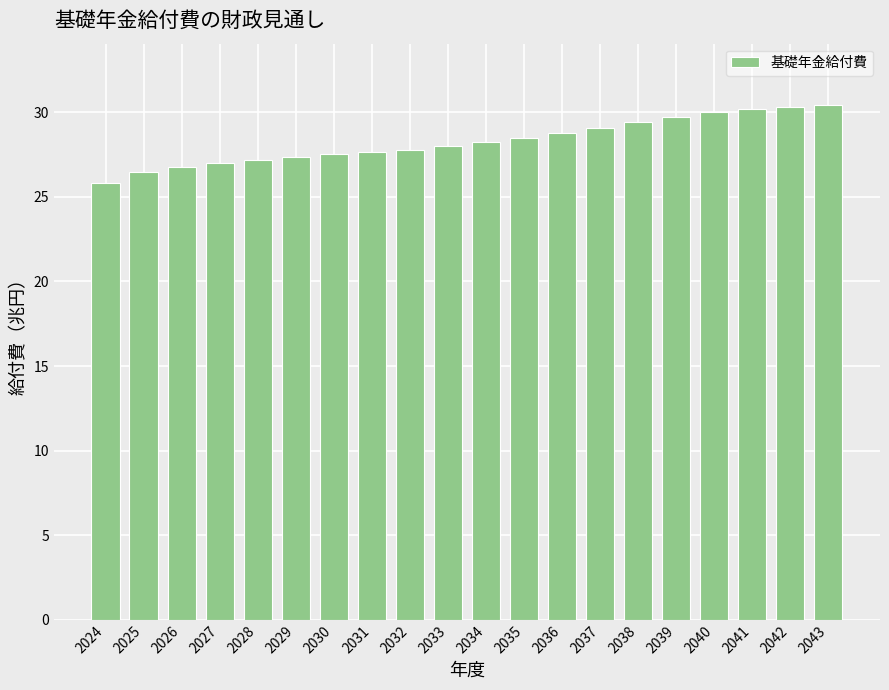

What is the change in value from 2035 to 2040?

+1.5